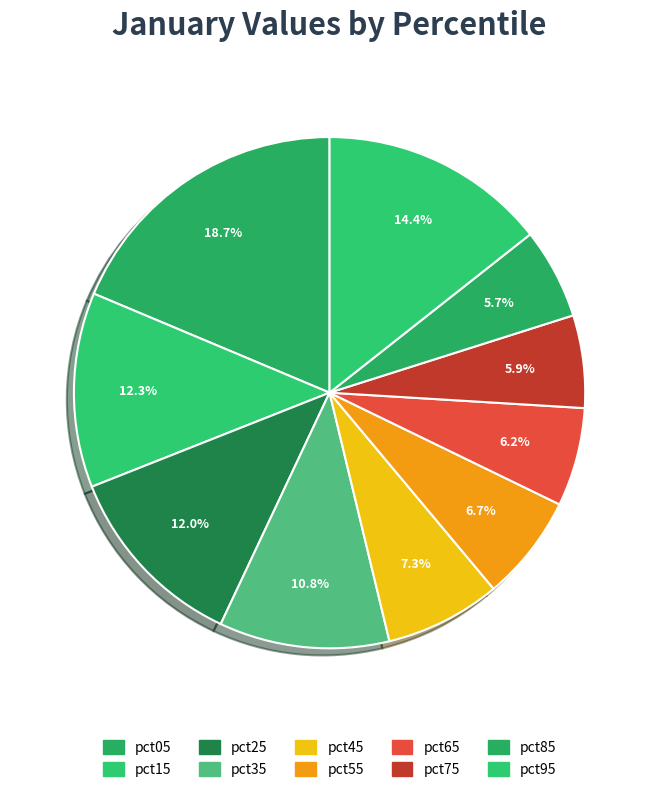

The pct05 slice represents 30% of the pie. True or false?

False